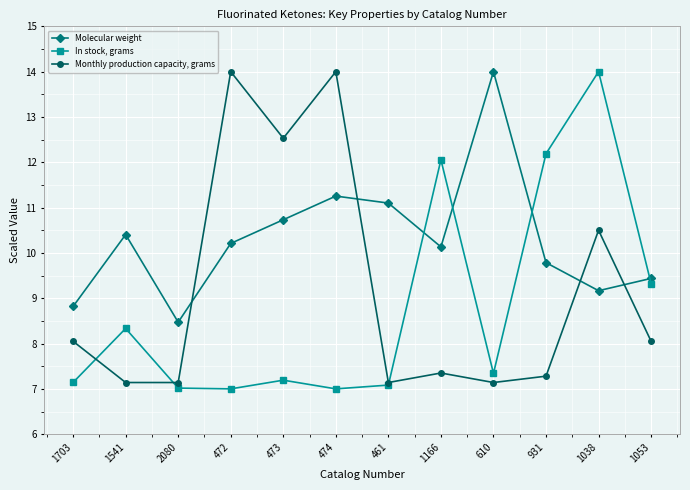

What is the highest value of the Molecular weight series?

14.0